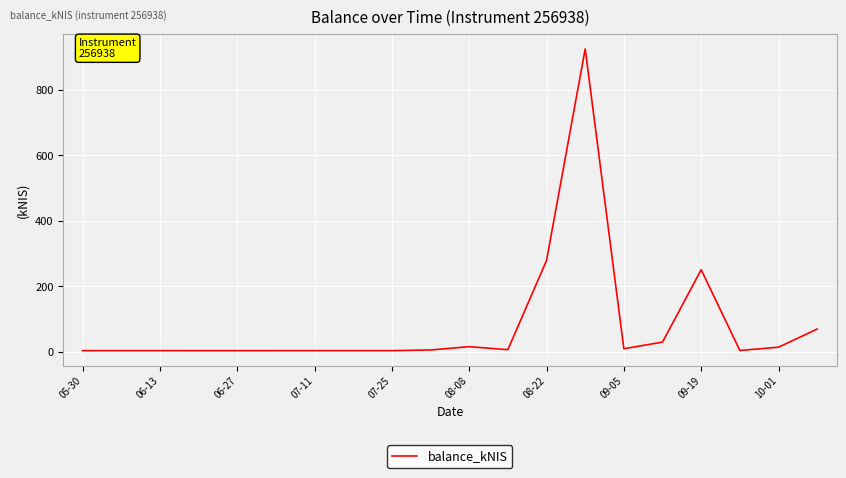

What is the maximum value shown in the chart?

924.0